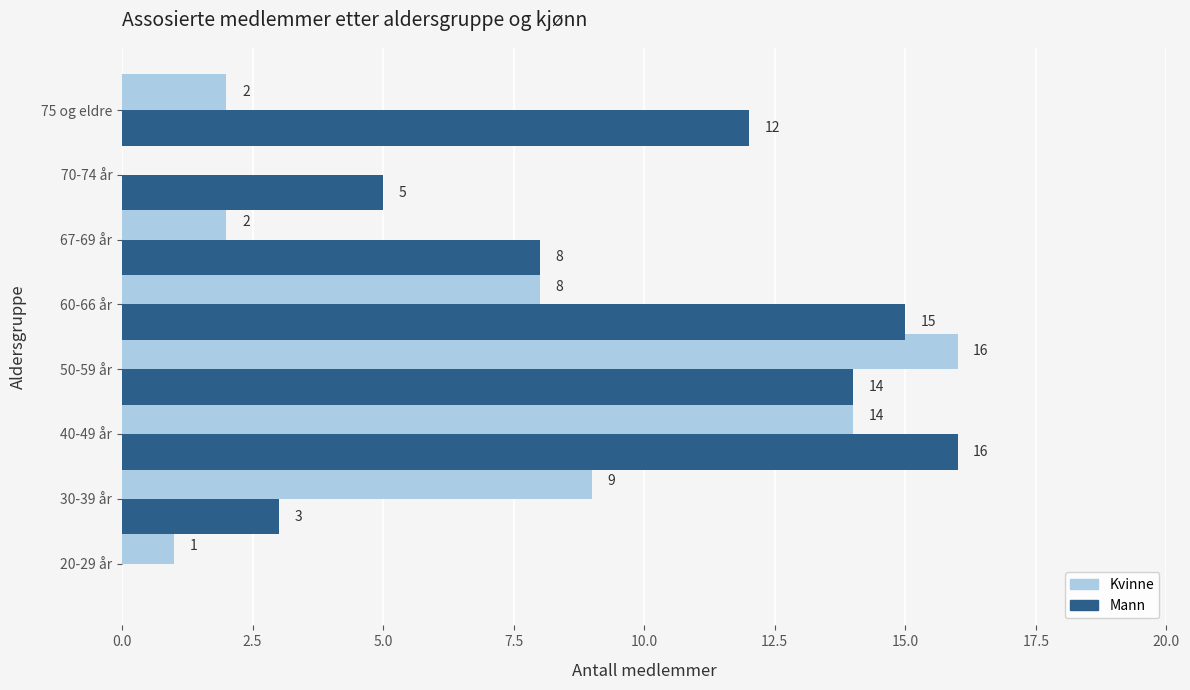

Which series has the largest total across all categories?

Mann